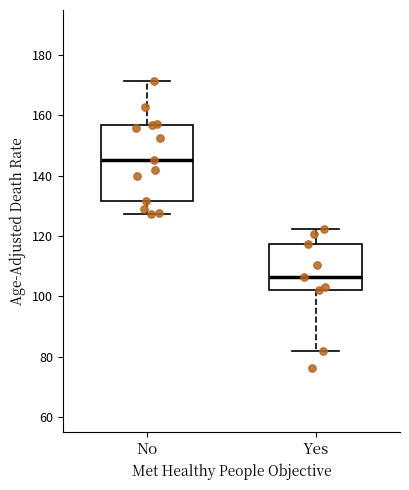

Comparing the boxes themselves (not the whiskers), which one is the tallest?

No